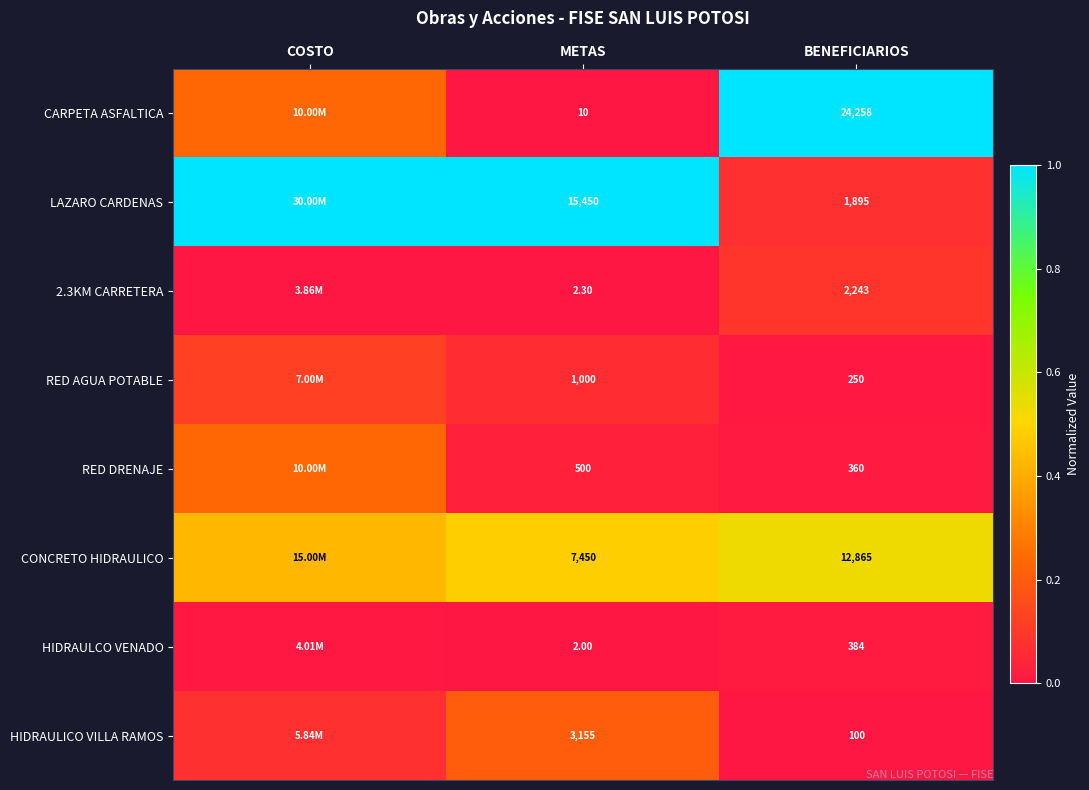

Between METAS and BENEFICIARIOS, which series saw the biggest shift?

CARPETA ASFALTICA